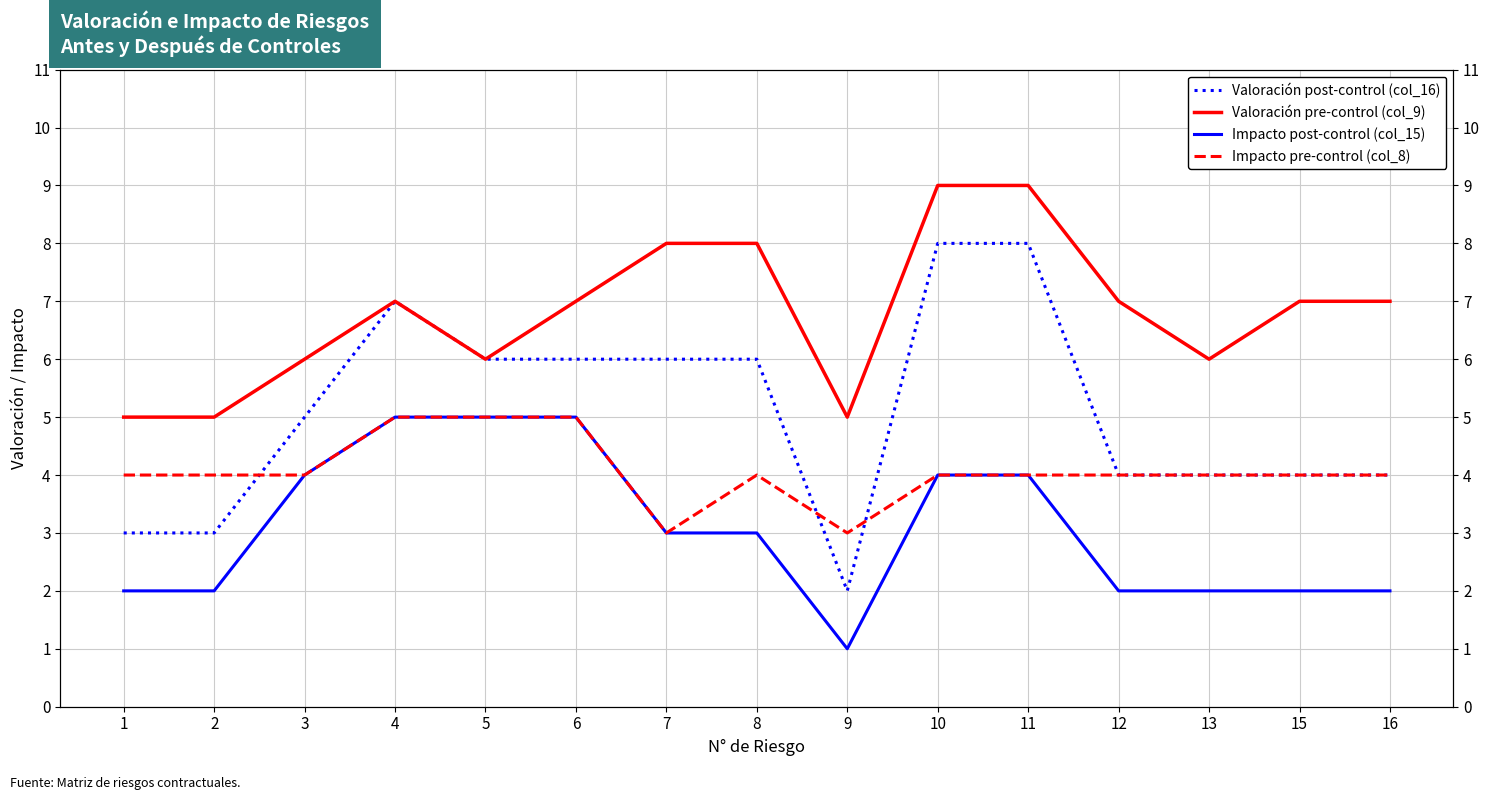

What is the difference between the Valoración pre-control (col_9) values at 10 and 3?

3